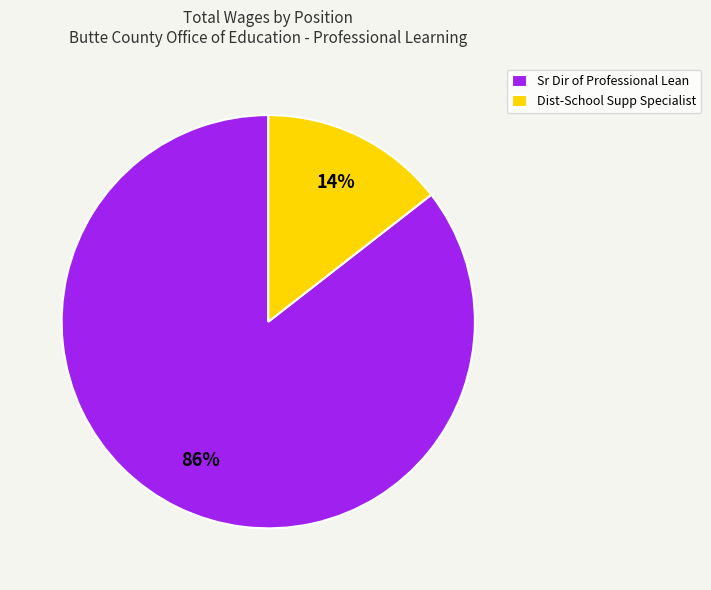

Is it true that Dist-School Supp Specialist is 1% of the pie?

False